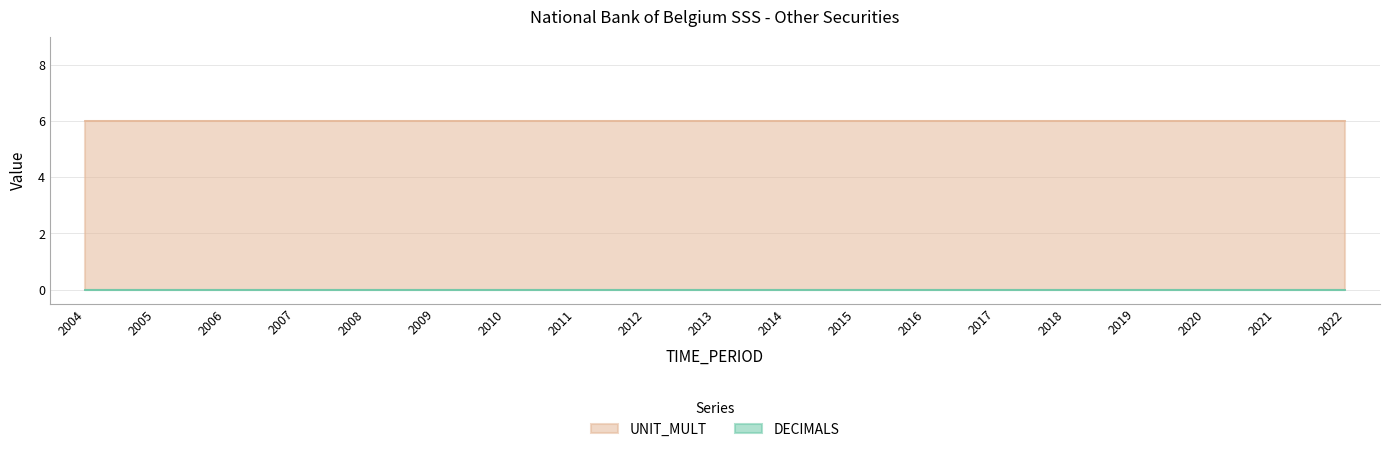

Rank the series at 2021 from lowest to highest value.

DECIMALS, UNIT_MULT